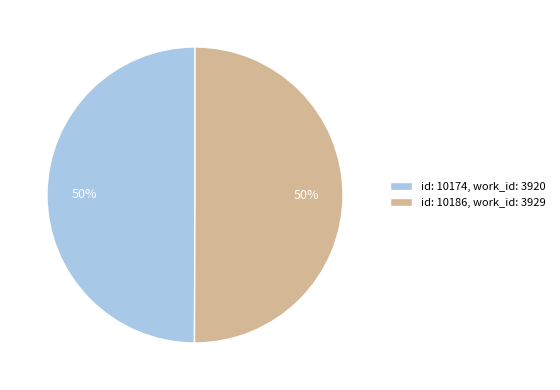

To the nearest percent, what portion does id: 10174, work_id: 3920 represent?

50%